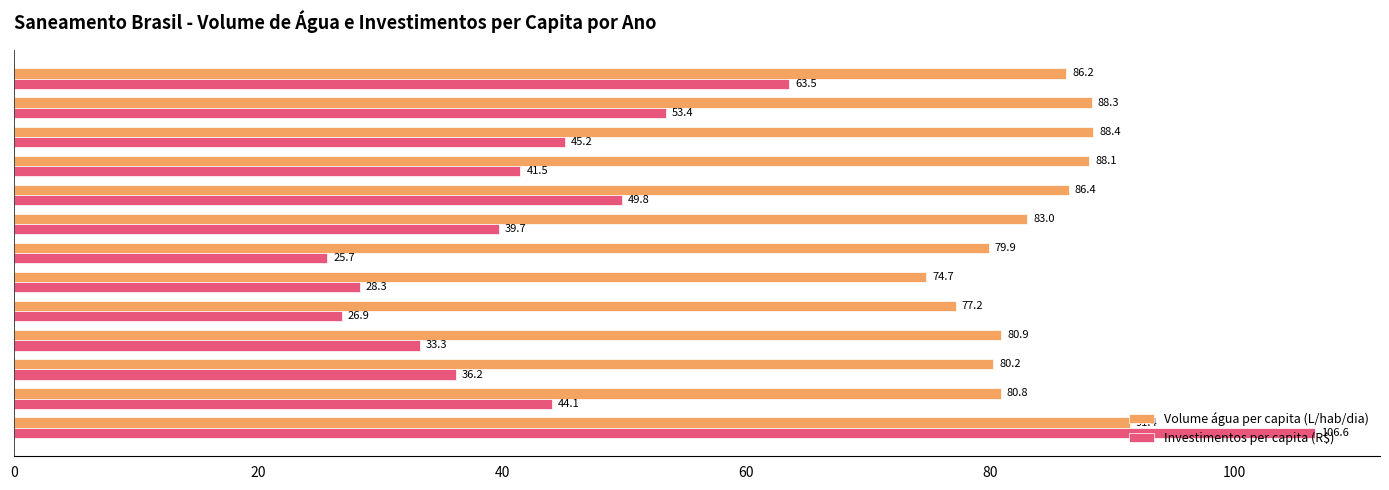

Which series has the widest spread of values?

Investimentos per capita (R$)